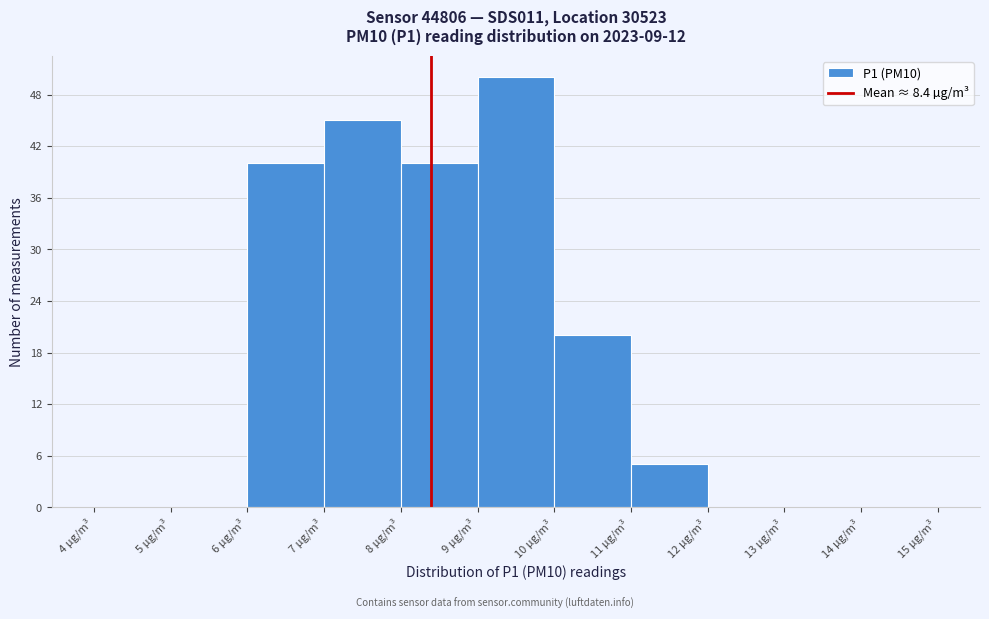

Reading left to right, transcribe this chart: for each bar, give the range it covers on the x-axis and its height. The values are not printed on the chart, so give them approximately, as read against the axis.

4 to 5: 0
5 to 6: 0
6 to 7: 40
7 to 8: 45
8 to 9: 40
9 to 10: 50
10 to 11: 20
11 to 12: 5
12 to 13: 0
13 to 14: 0
14 to 15: 0